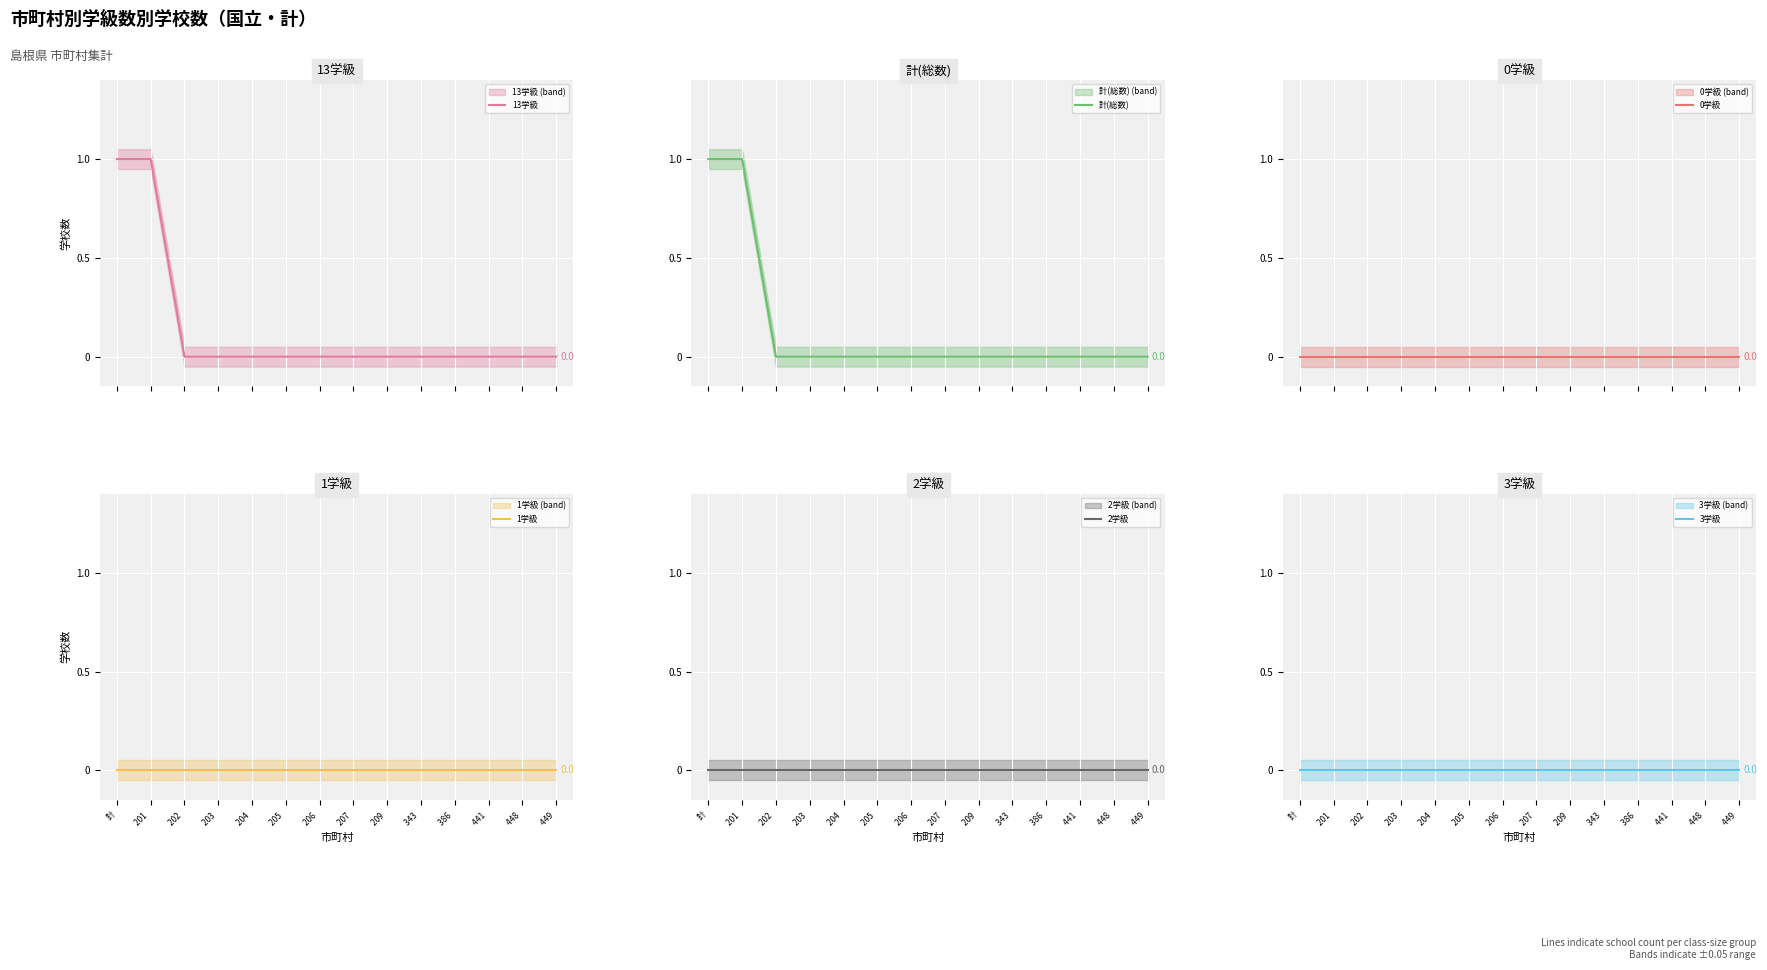

Reading right to left, list all the values displayed in this chart.

13学級: 0	0	0	0	0	0	0	0	0	0	0	0	1	1
計(総数): 0	0	0	0	0	0	0	0	0	0	0	0	1	1
0学級: 0	0	0	0	0	0	0	0	0	0	0	0	0	0
1学級: 0	0	0	0	0	0	0	0	0	0	0	0	0	0
2学級: 0	0	0	0	0	0	0	0	0	0	0	0	0	0
3学級: 0	0	0	0	0	0	0	0	0	0	0	0	0	0